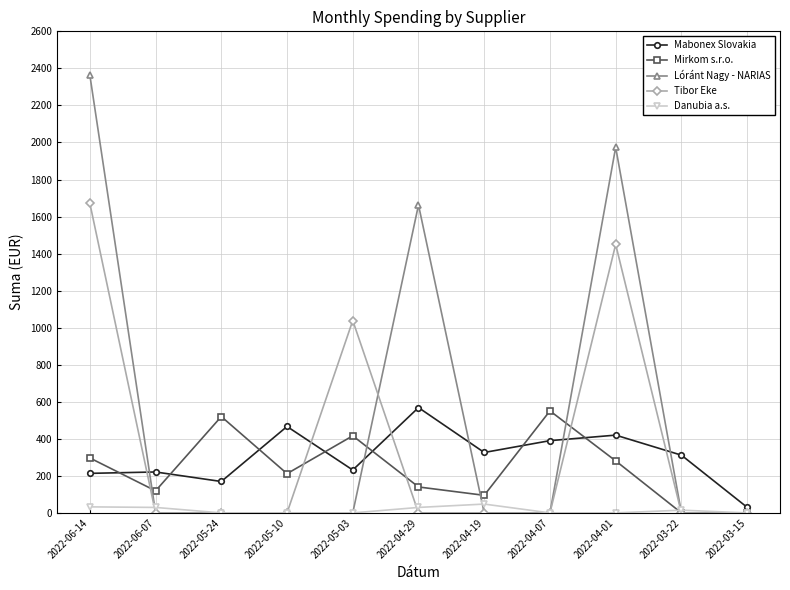

Is the value of Danubia a.s. at 2022-03-22 greater than the value of Mirkom s.r.o. at 2022-05-10?

No